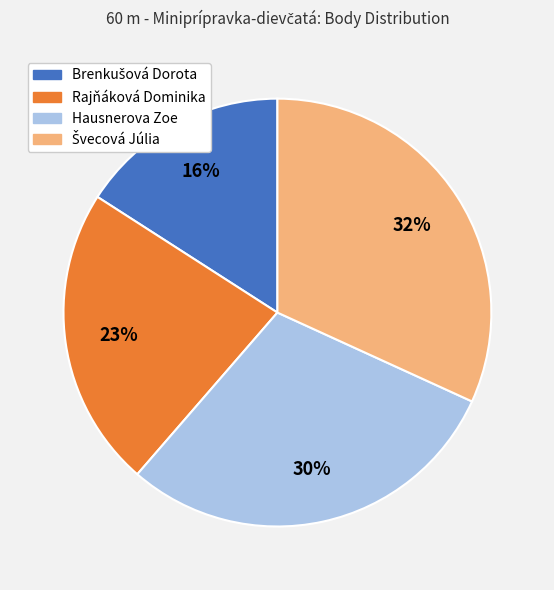

Does Rajňáková Dominika represent more than half of the total?

No